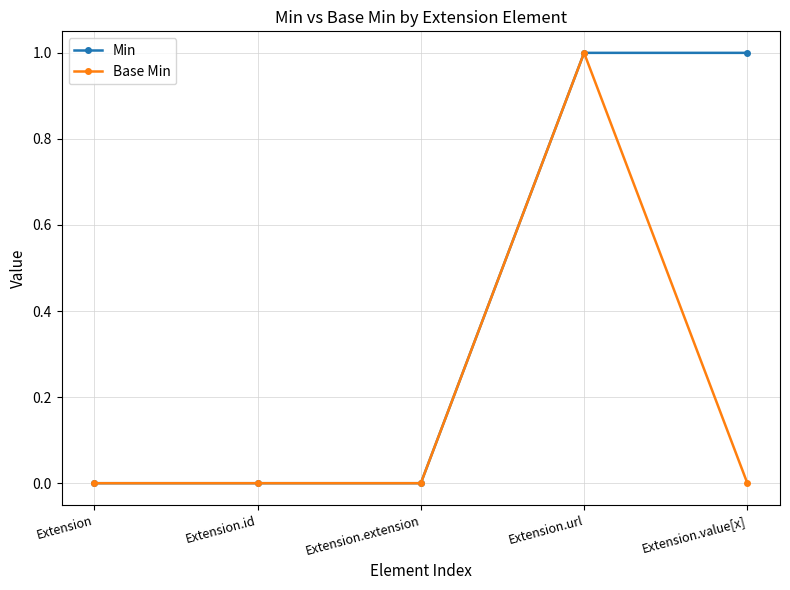

True or false: Base Min has a value of -1 at Extension.id.

False